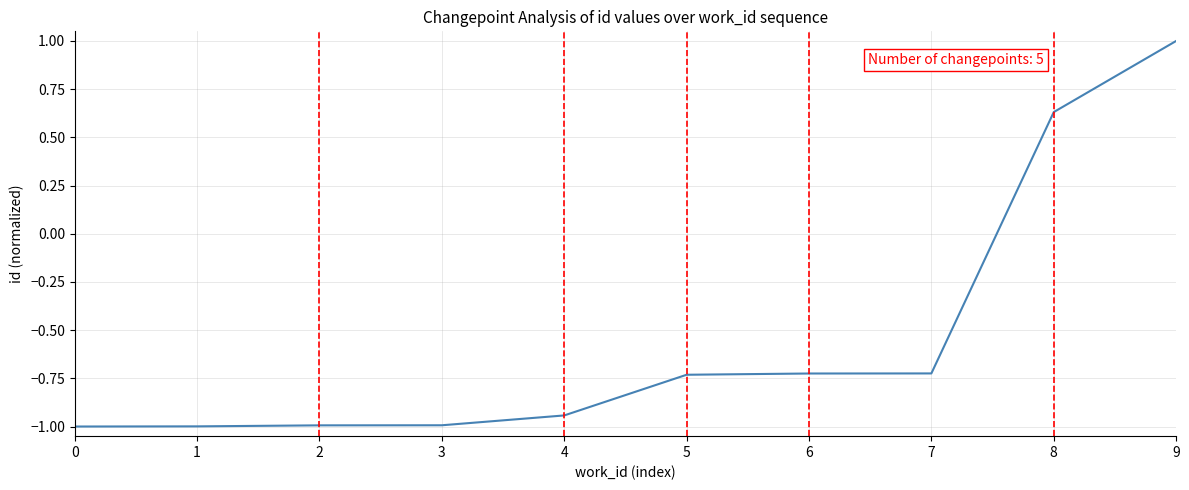

True or false: the data shows -1.3 at 5.

False